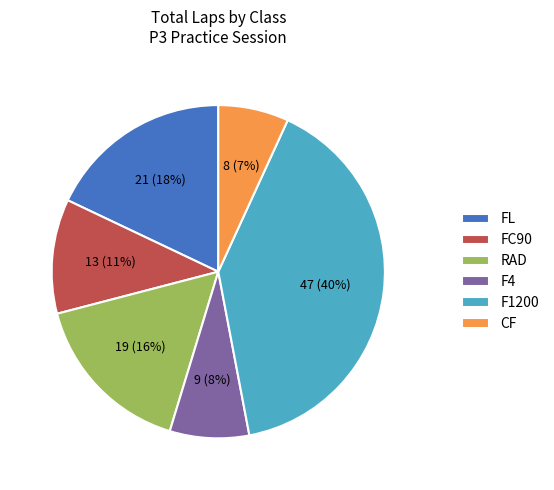

What is the smallest slice in the pie chart?

CF